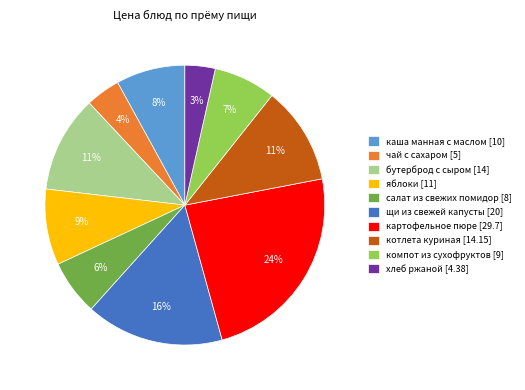

To the nearest percent, what is the average slice percentage?

10%